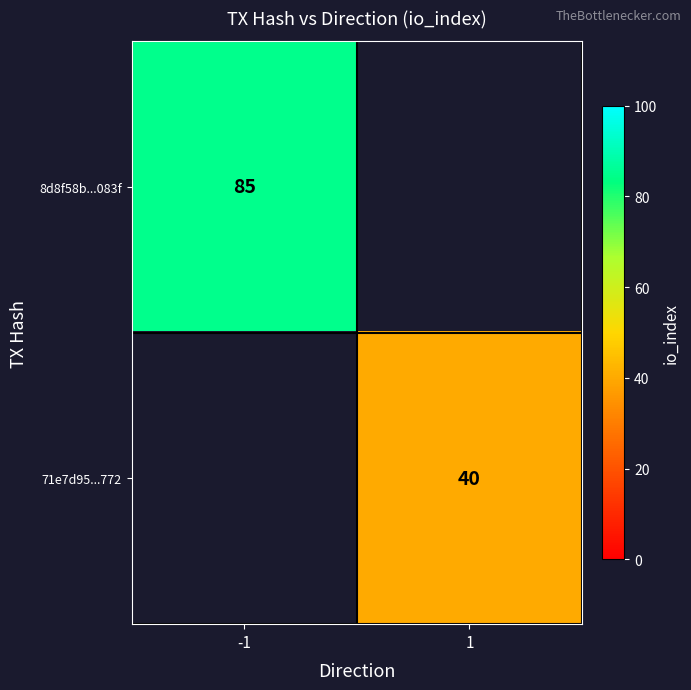

Is it true that 8d8f58b...083f equals 134 at -1?

False